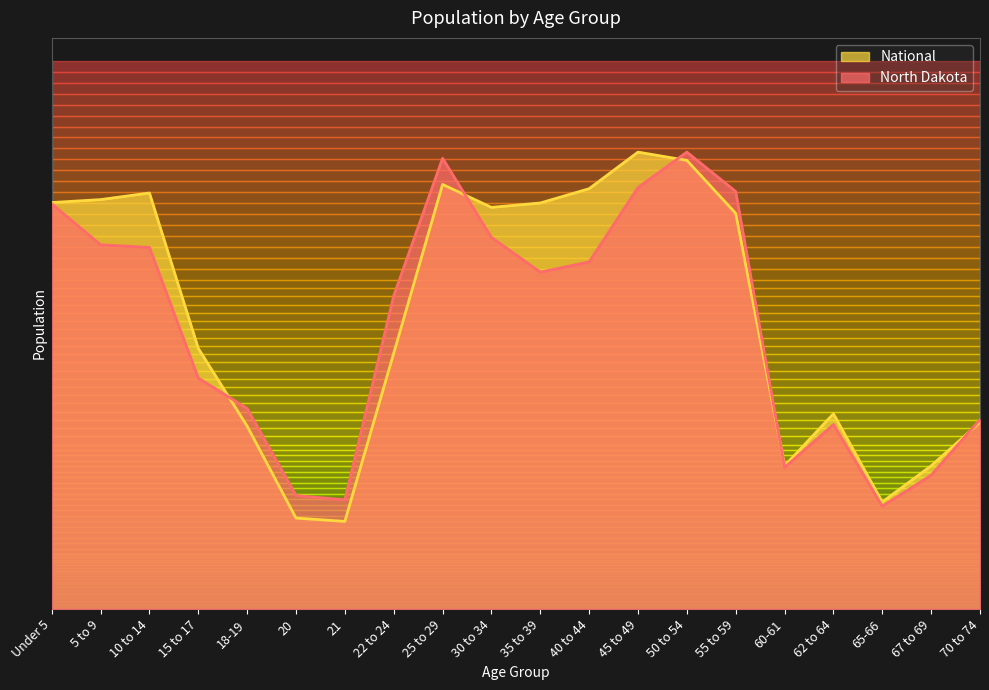

What is the difference between the maximum and minimum values in the North Dakota series?

38975.0